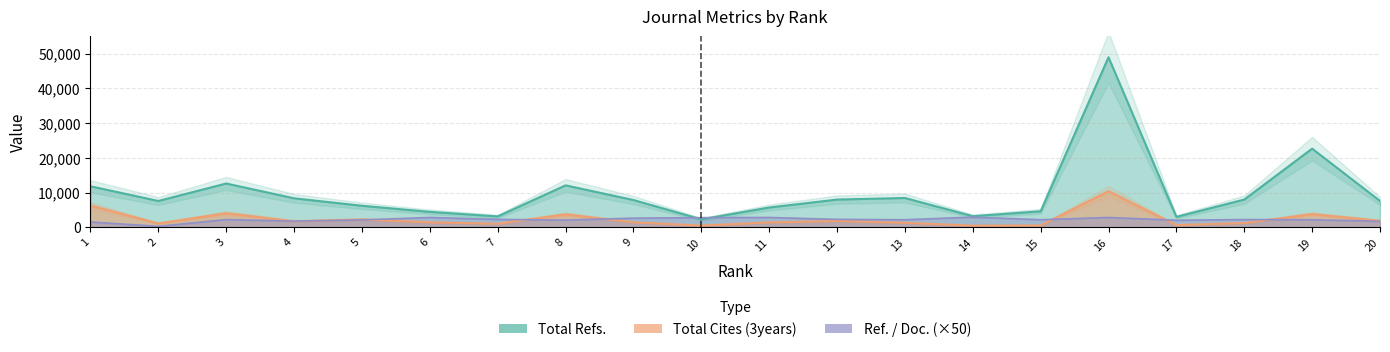

Reading left to right, list all the values displayed in this chart.

Total Refs.: 11791	7558	12594	8324	6176	4423	3110	12060	7833	2270	5677	7962	8417	3172	4586	48985	2980	7969	22641	7552
Total Cites (3years): 6232	1088	4022	1730	2238	1406	989	3713	1409	471	1367	1800	1264	452	505	10380	611	1197	3772	1855
Ref. / Doc.: 1500	250	2200	1750	2100	2800	2250	2050	2600	2750	2800	2250	2150	2900	2150	2800	2000	2200	2150	1700